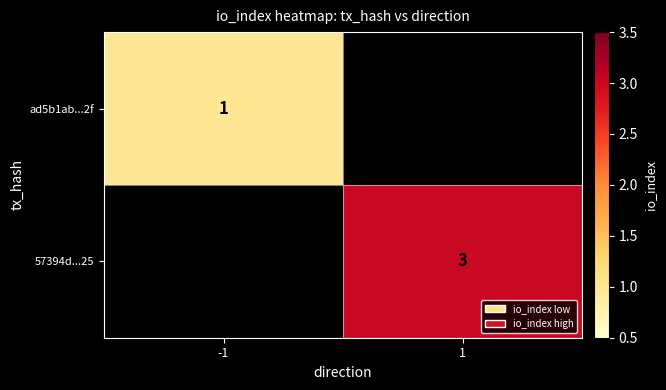

The ad5b1ab...2f series shows 1 at -1. True or false?

True